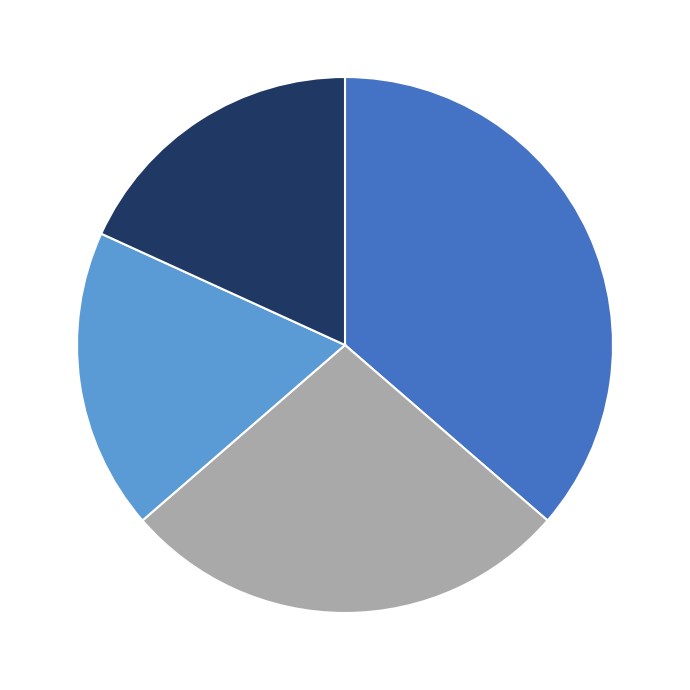

Does any single category account for the majority?

No